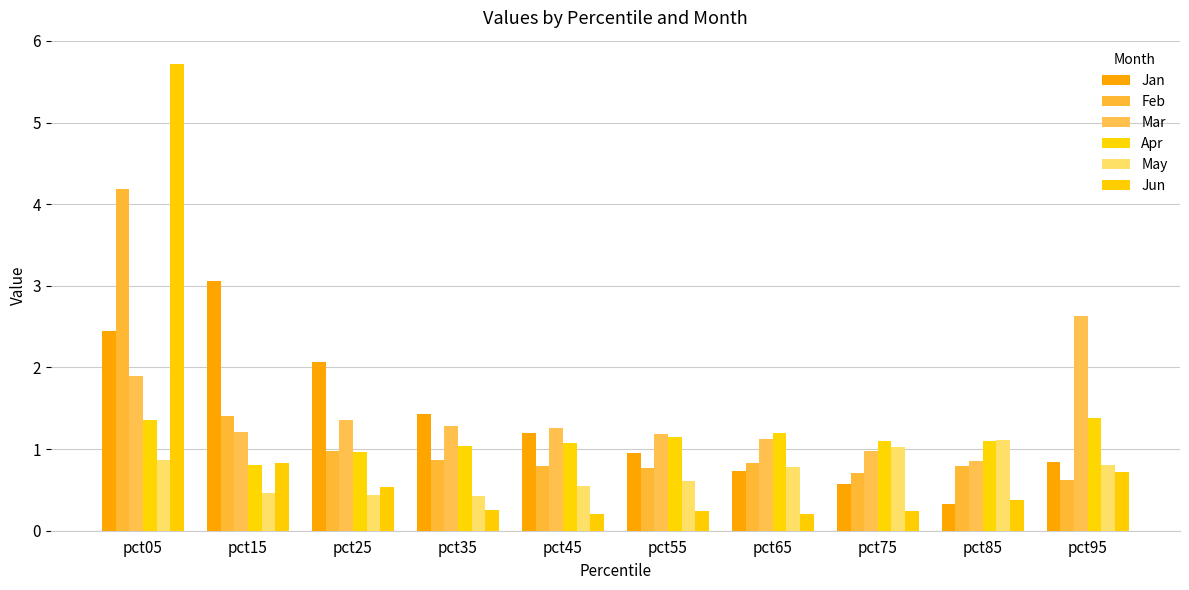

How many categories are shown in the chart?

10